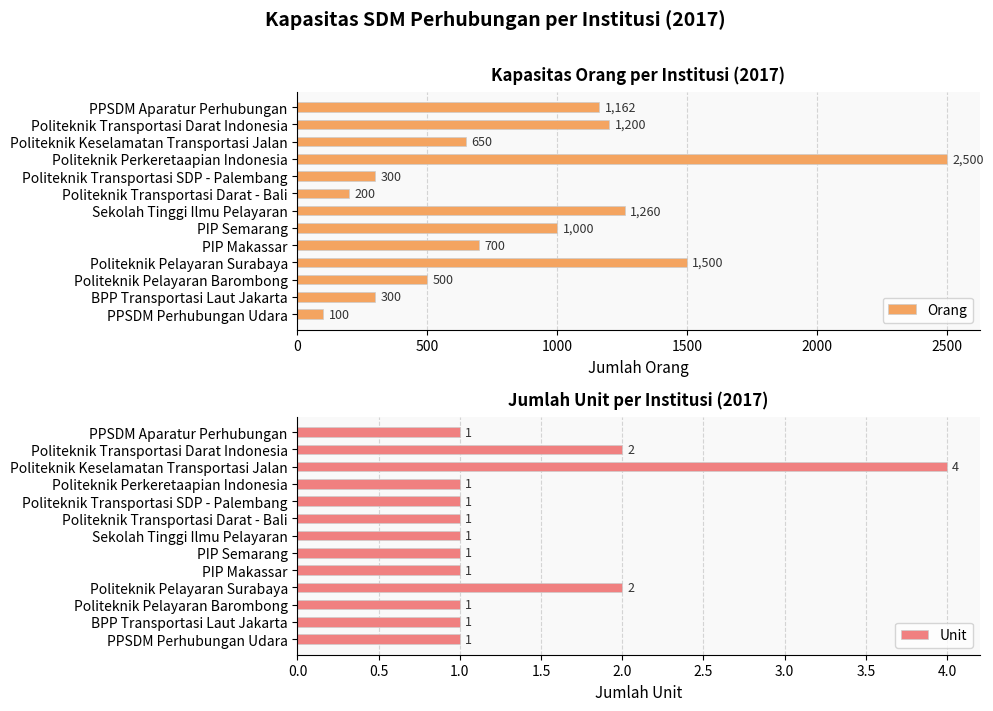

What is the average value of the Orang series?

875